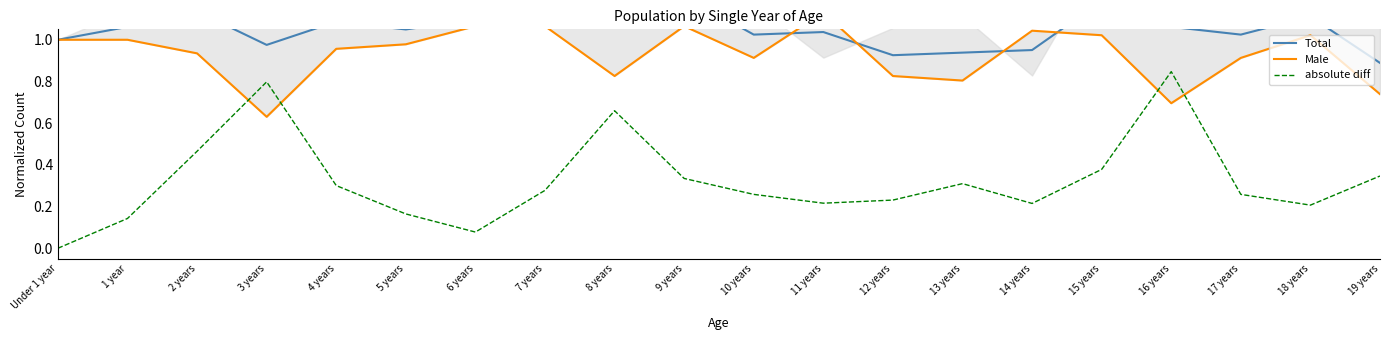

How many data points in absolute diff are above 0?

19